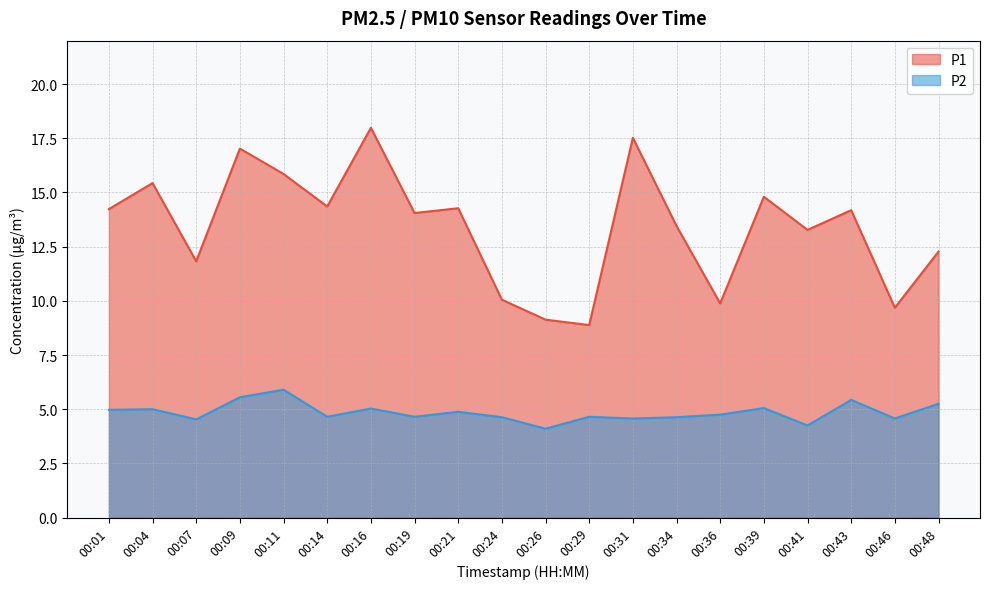

Where is the first local minimum for P2?

00:07